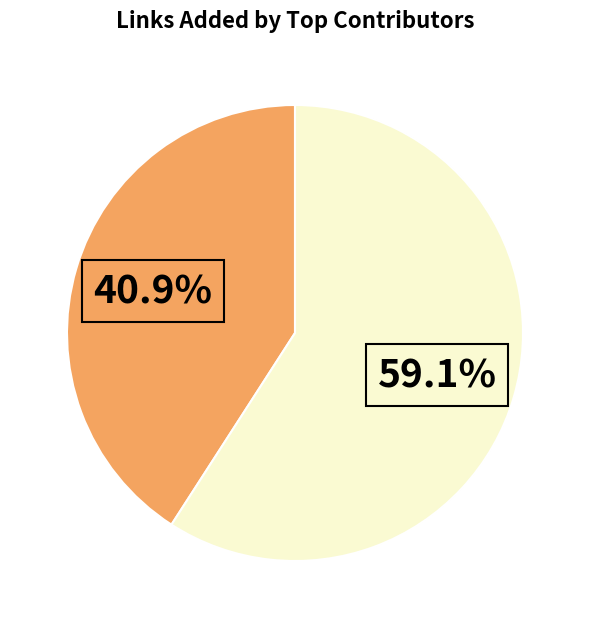

Does any single category account for the majority?

Yes